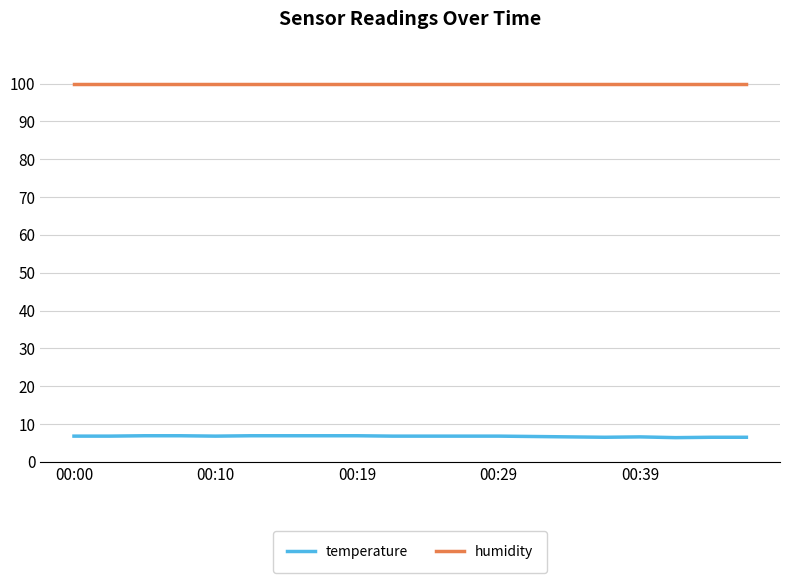

What is the maximum value for temperature?

6.9